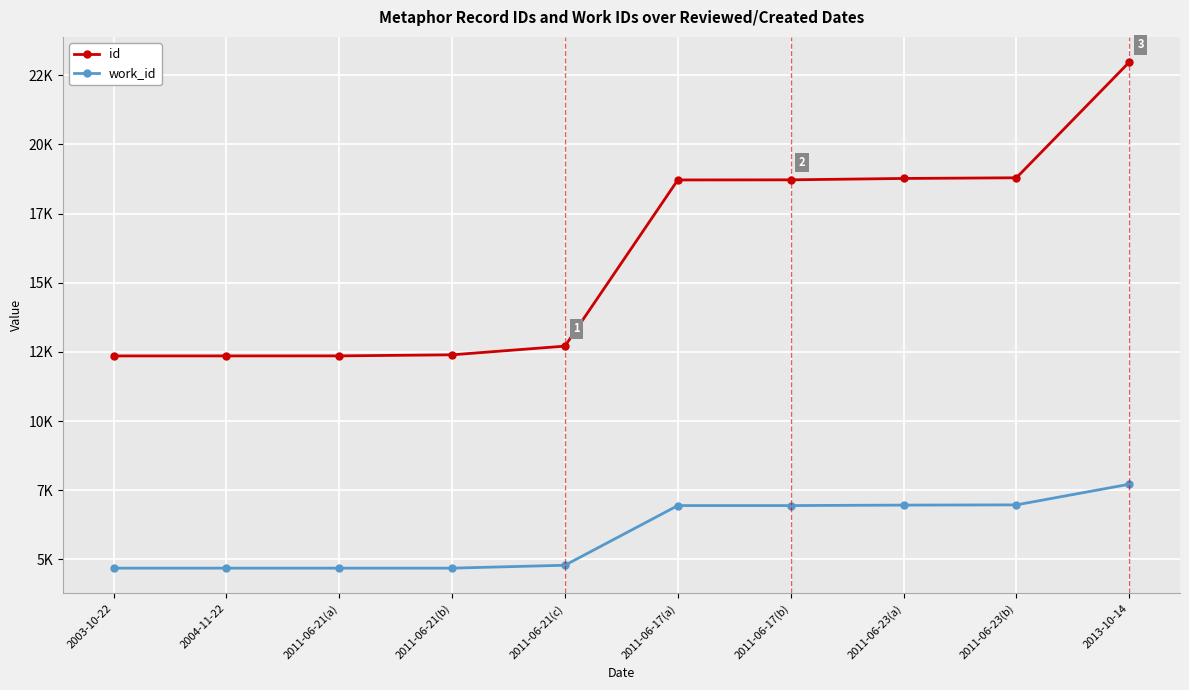

Does the chart have visible grid lines?

Yes